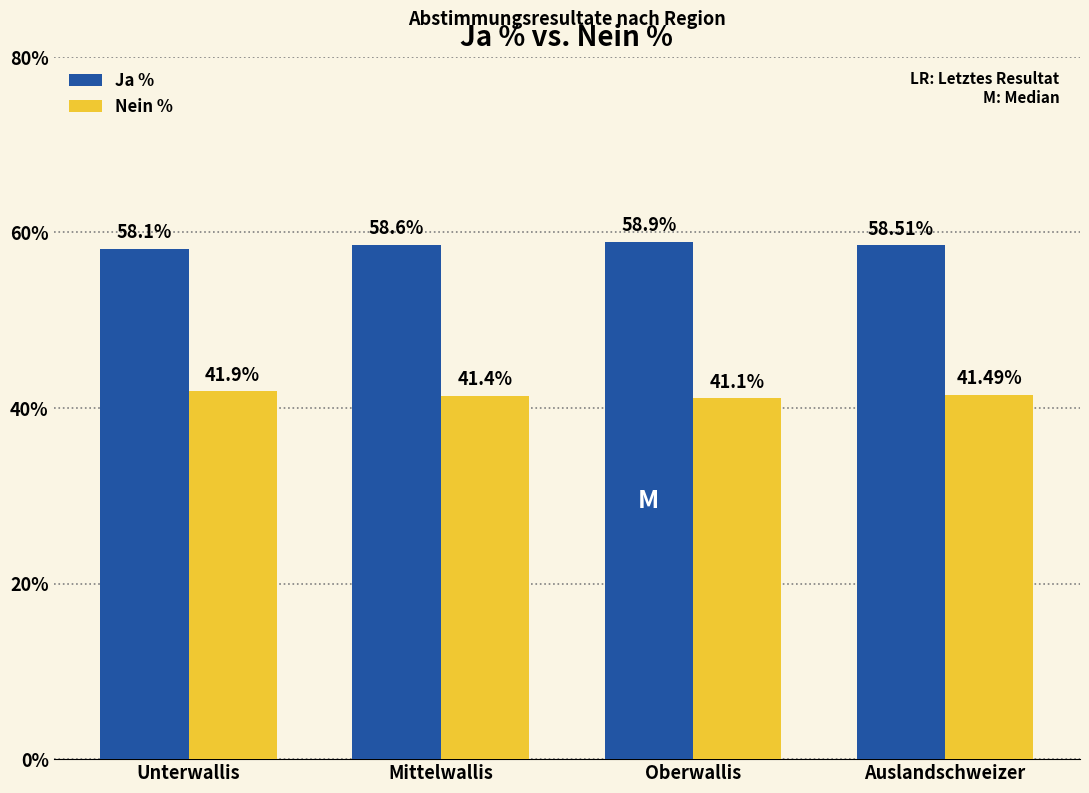

Reading left to right, transcribe all the data shown in this chart.

Ja %: 58.1	58.6	58.9	58.5
Nein %: 41.9	41.4	41.1	41.5